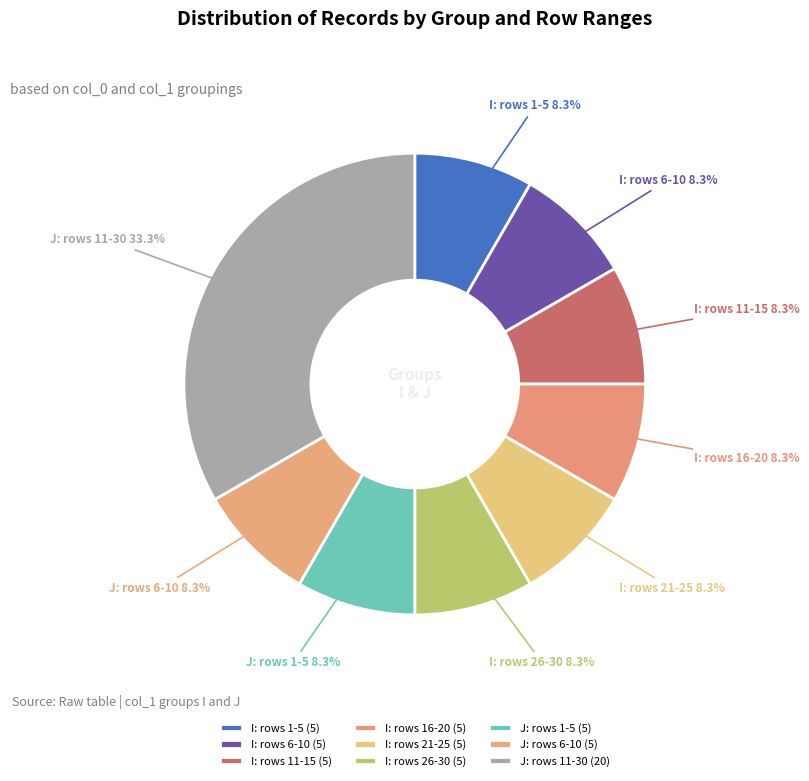

What is the ratio of the value at J: rows 1-5 to the value at I: rows 1-5?

1.0